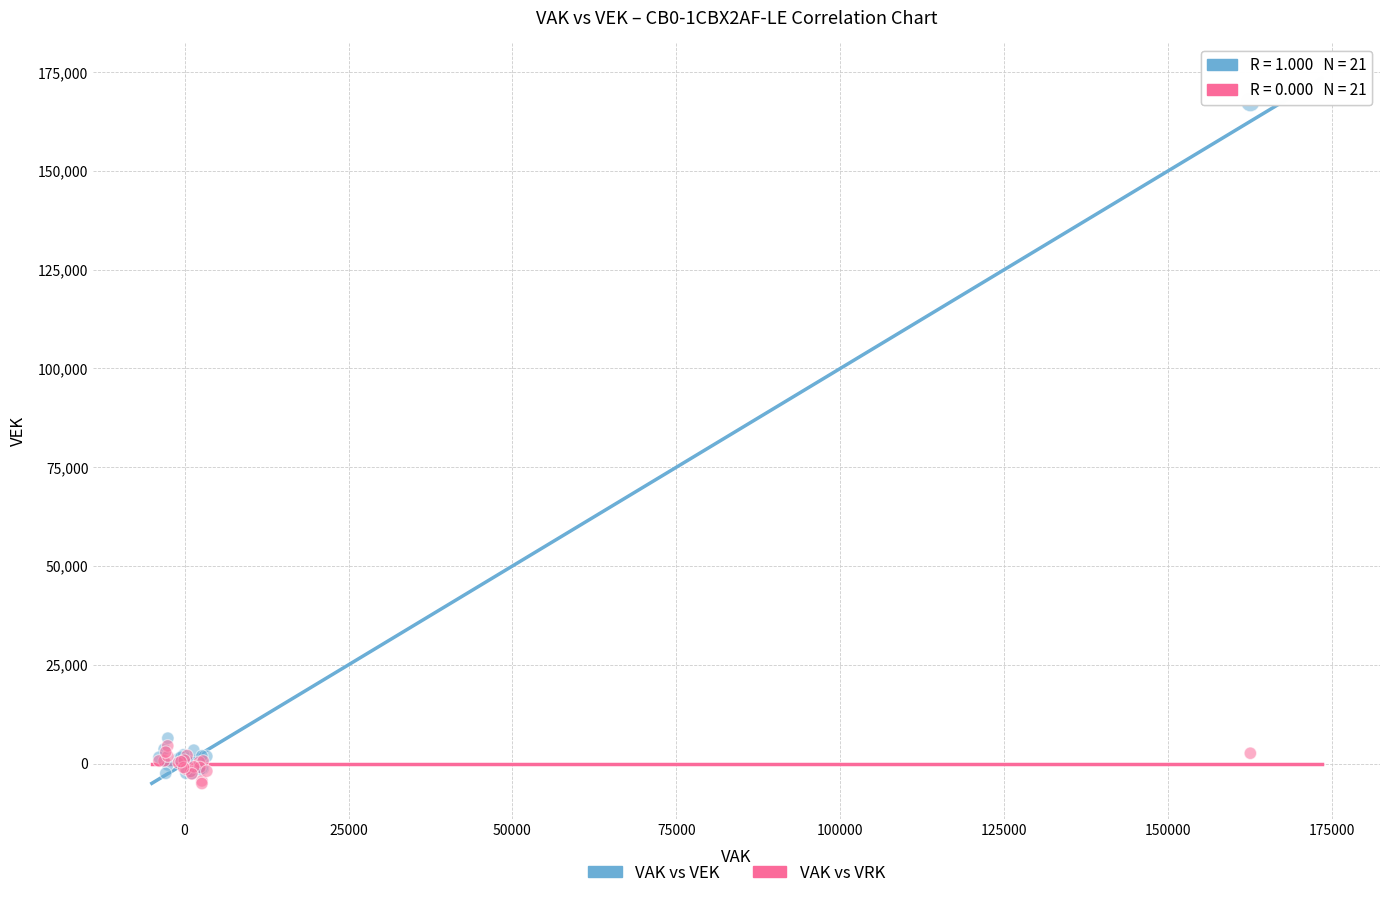

What are all the series names shown in the legend?

VAK vs VEK, VAK vs VRK